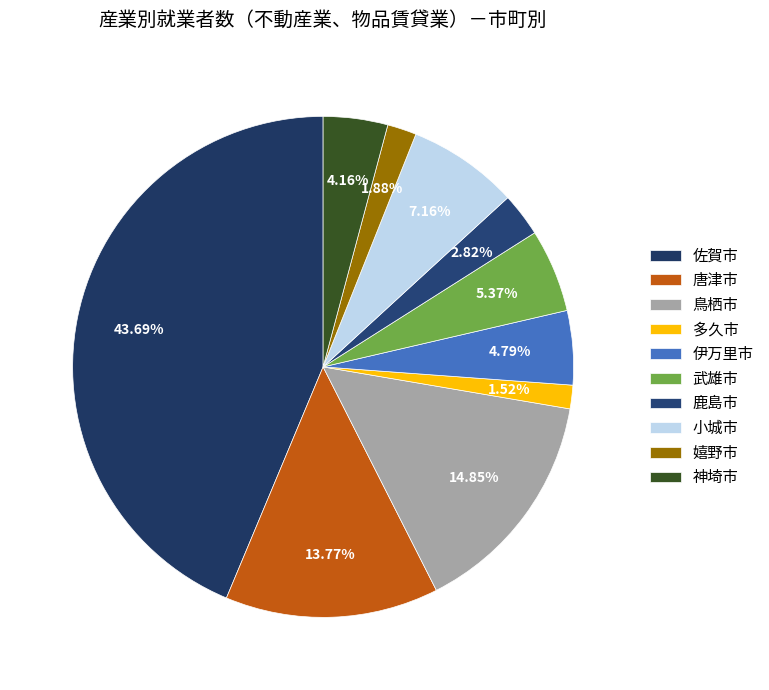

Which slice is the largest?

佐賀市